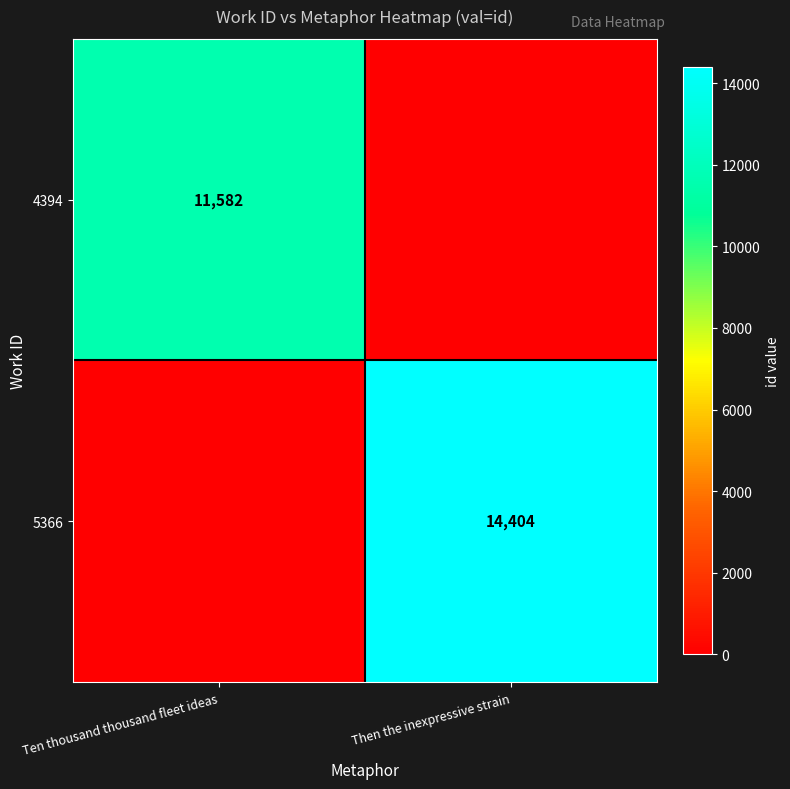

True or false: 4394 has a value of 11582 at Ten thousand thousand fleet ideas.

True